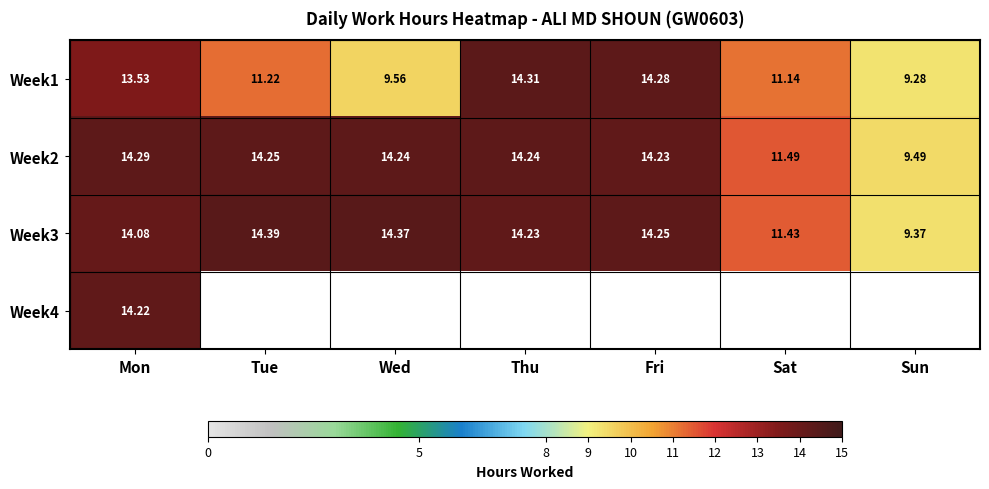

Rank the categories by Week3 value from lowest to highest.

Sun, Sat, Mon, Thu, Fri, Wed, Tue